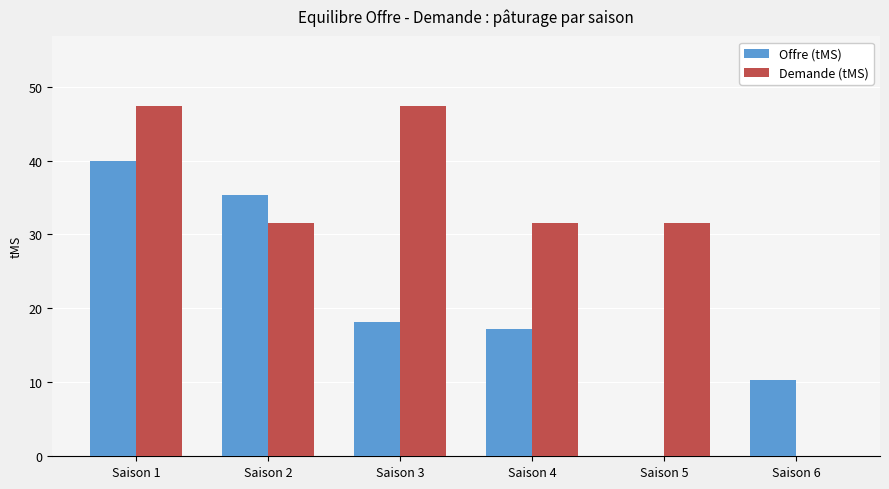

At which label is Offre (tMS) closest to 20?

Saison 3